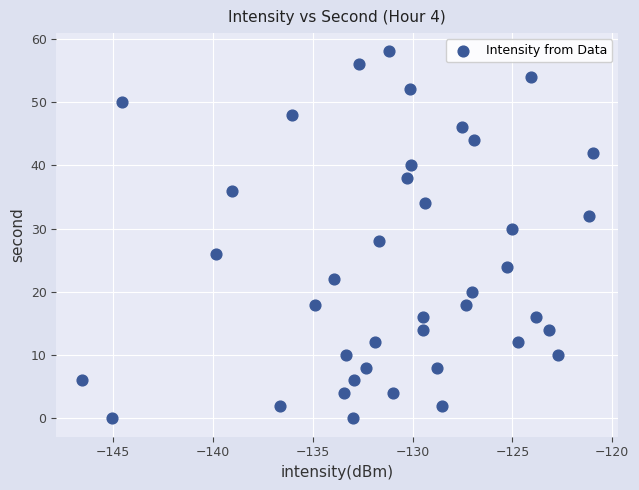

What is the range of Y values (max minus min)?

58